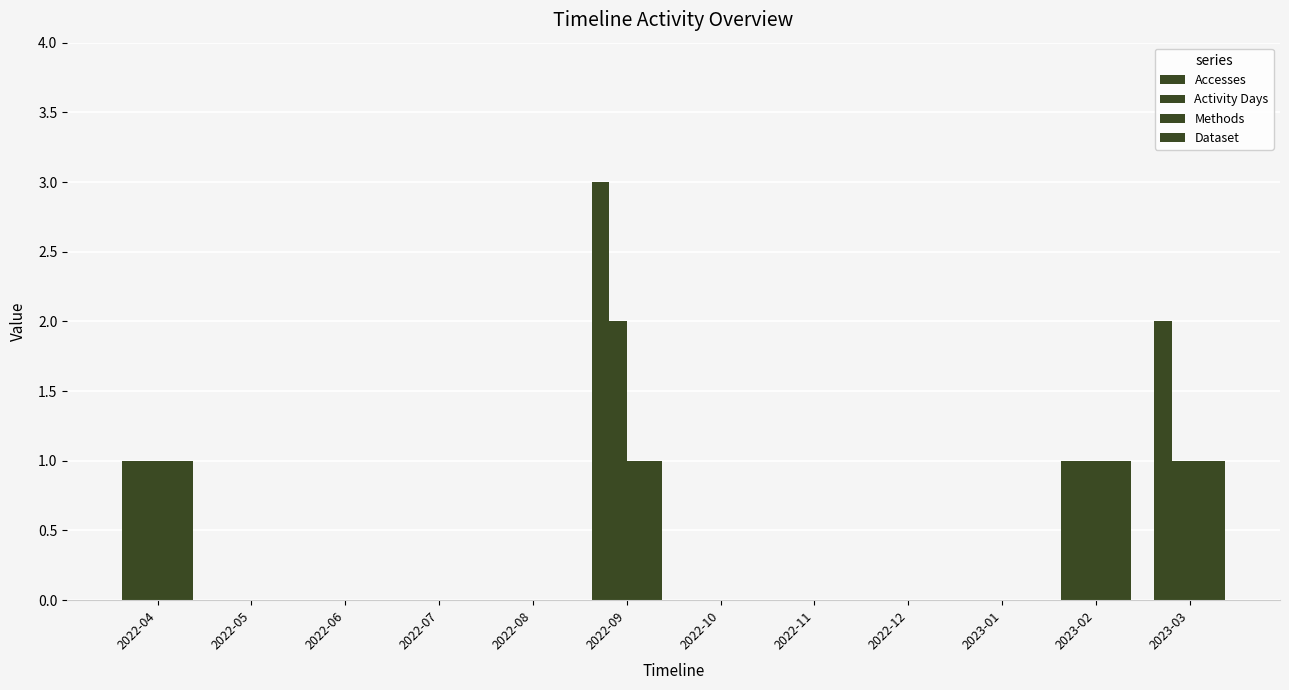

How many categories are shown in the chart?

12